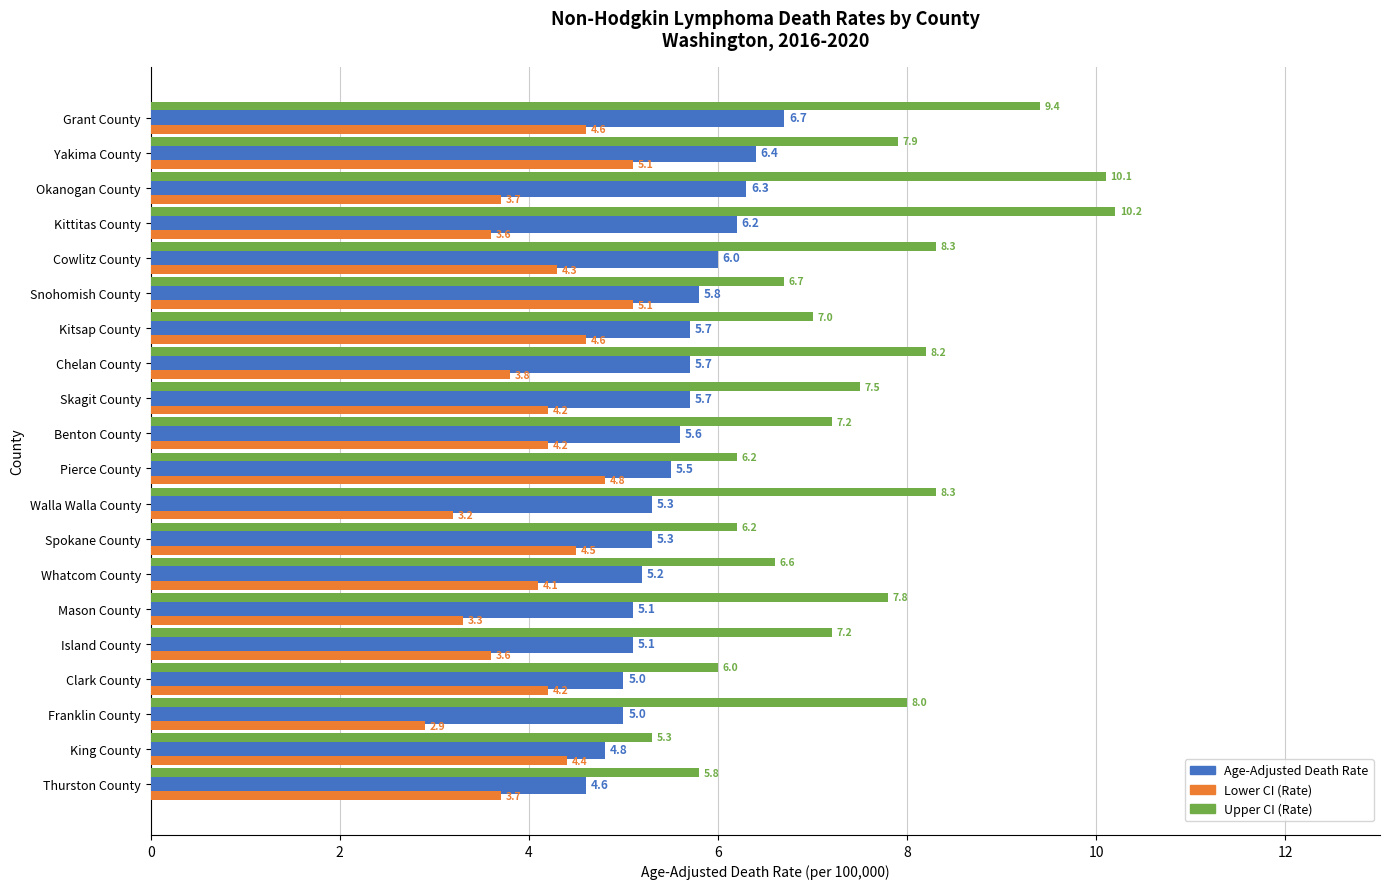

What is the difference between the Lower CI (Rate) values at Kitsap County and Clark County?

0.4